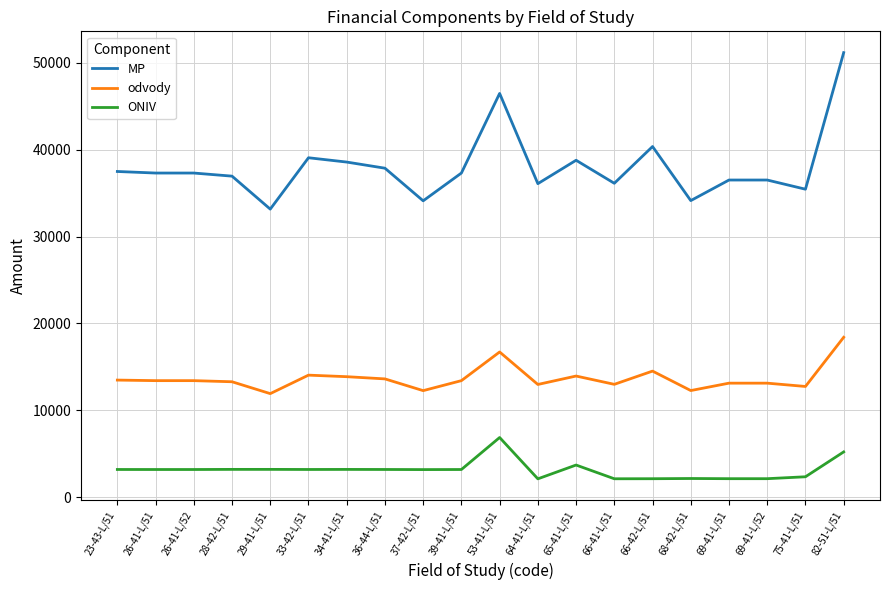

What is the difference between the highest and lowest values at 64-41-L/51?

33943